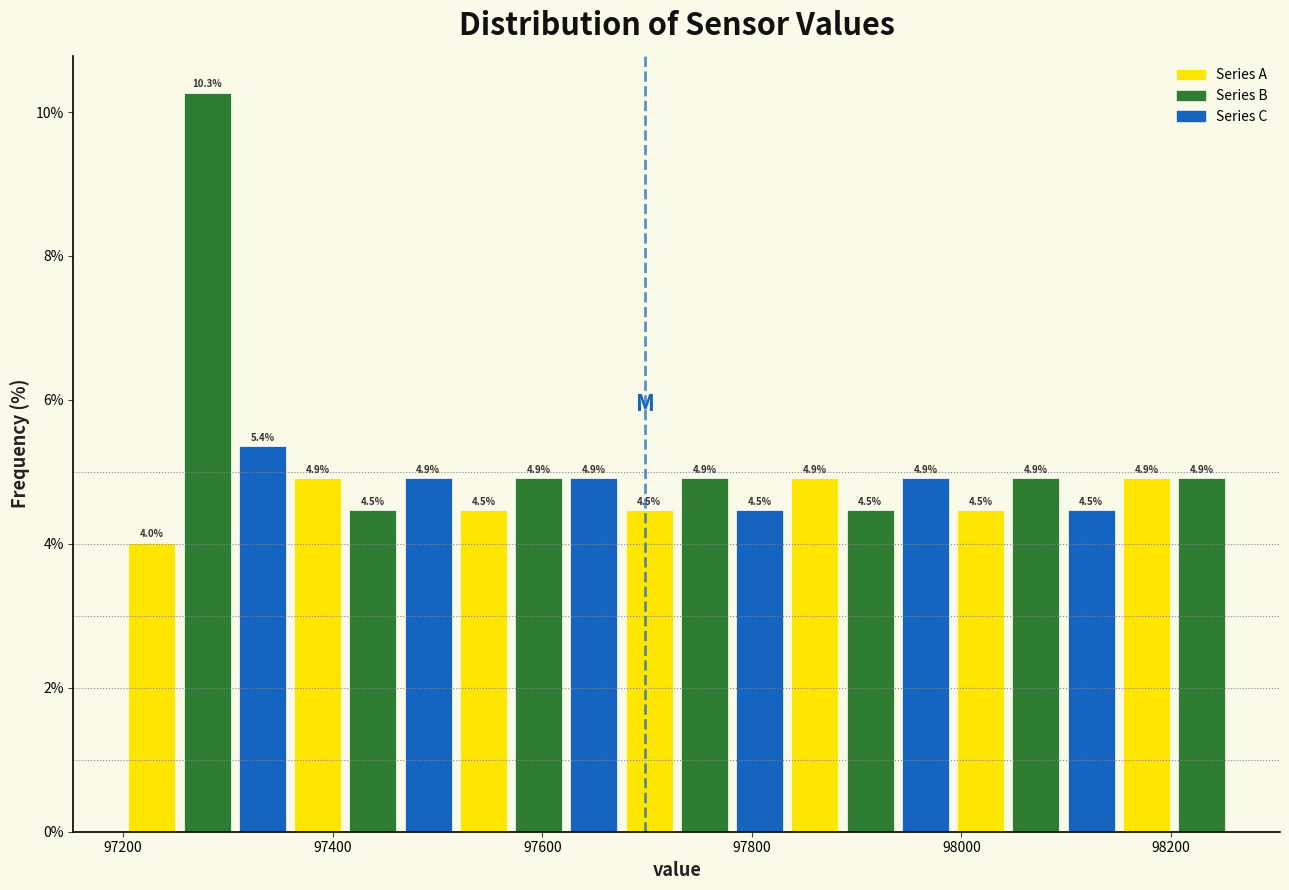

Around what value on the x-axis is the tallest bar? Give the approximate position of its centre, as read against the axis.

97280